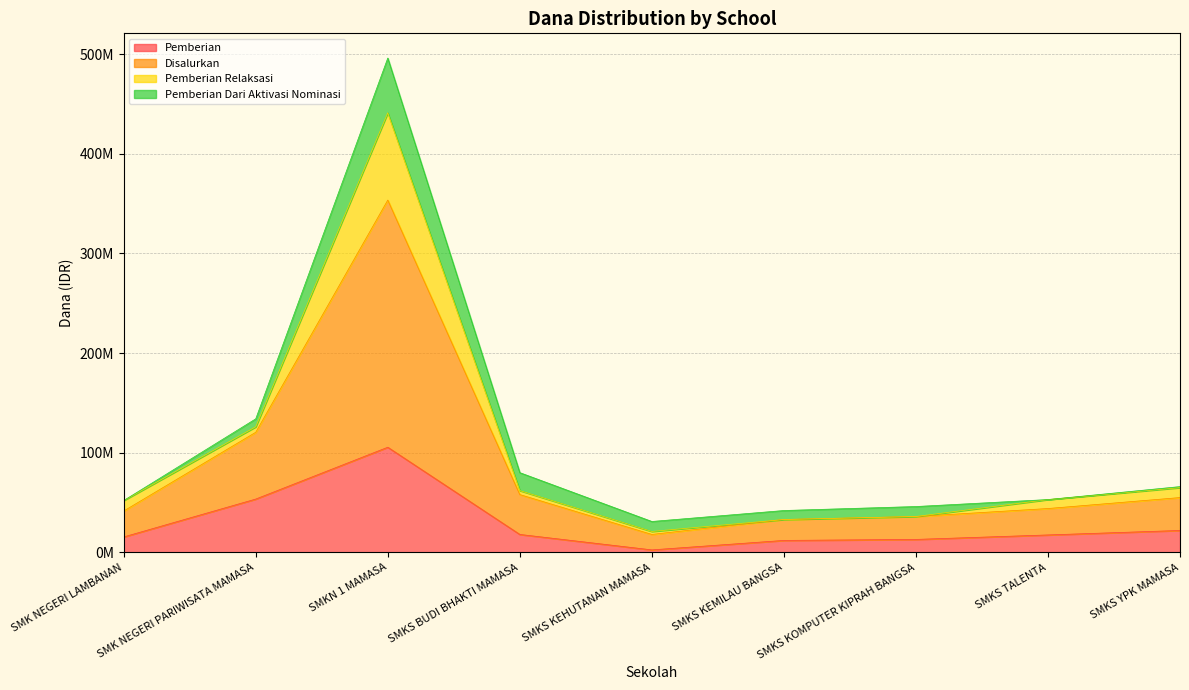

What is the label of the 2nd point from the right?

SMKS TALENTA